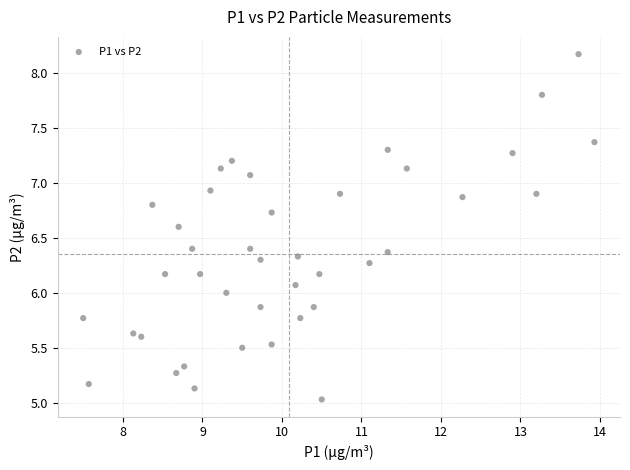

What is the range of Y values (max minus min)?

3.1